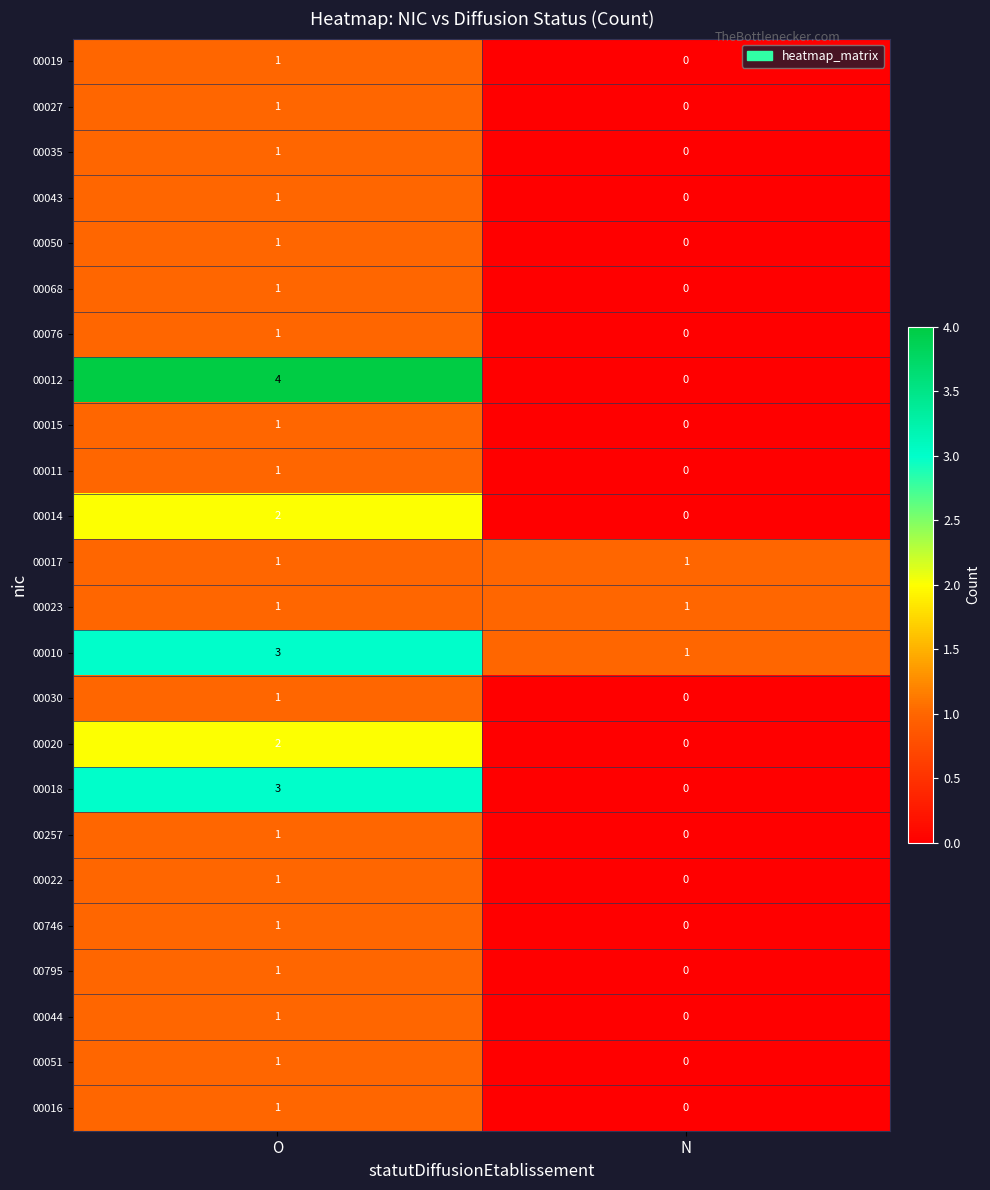

Is it true that 00020 equals 1 at O?

False